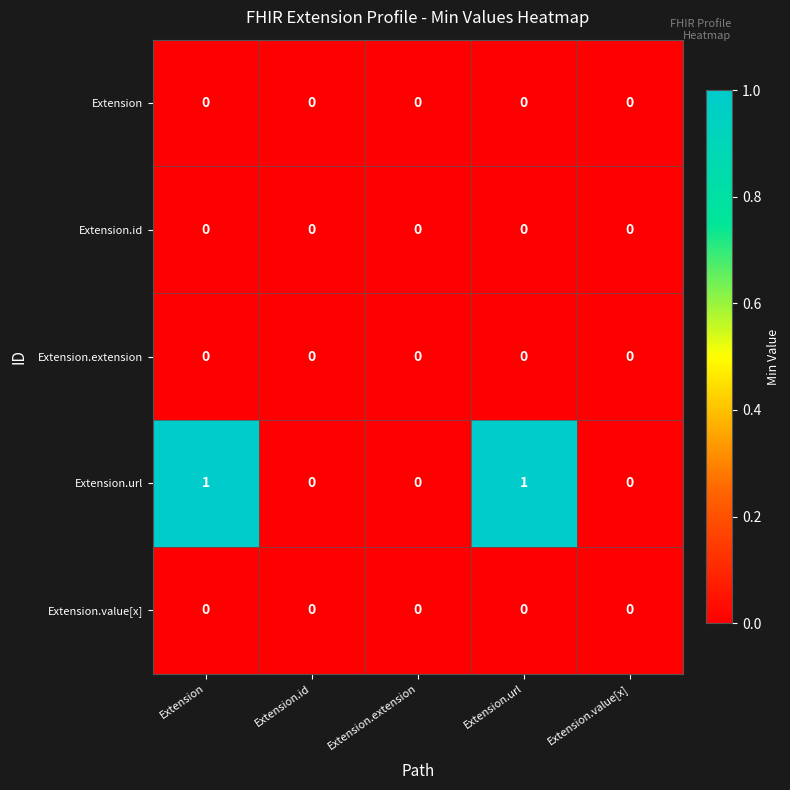

Is it true that Extension.extension equals 0 at Extension.value[x]?

True